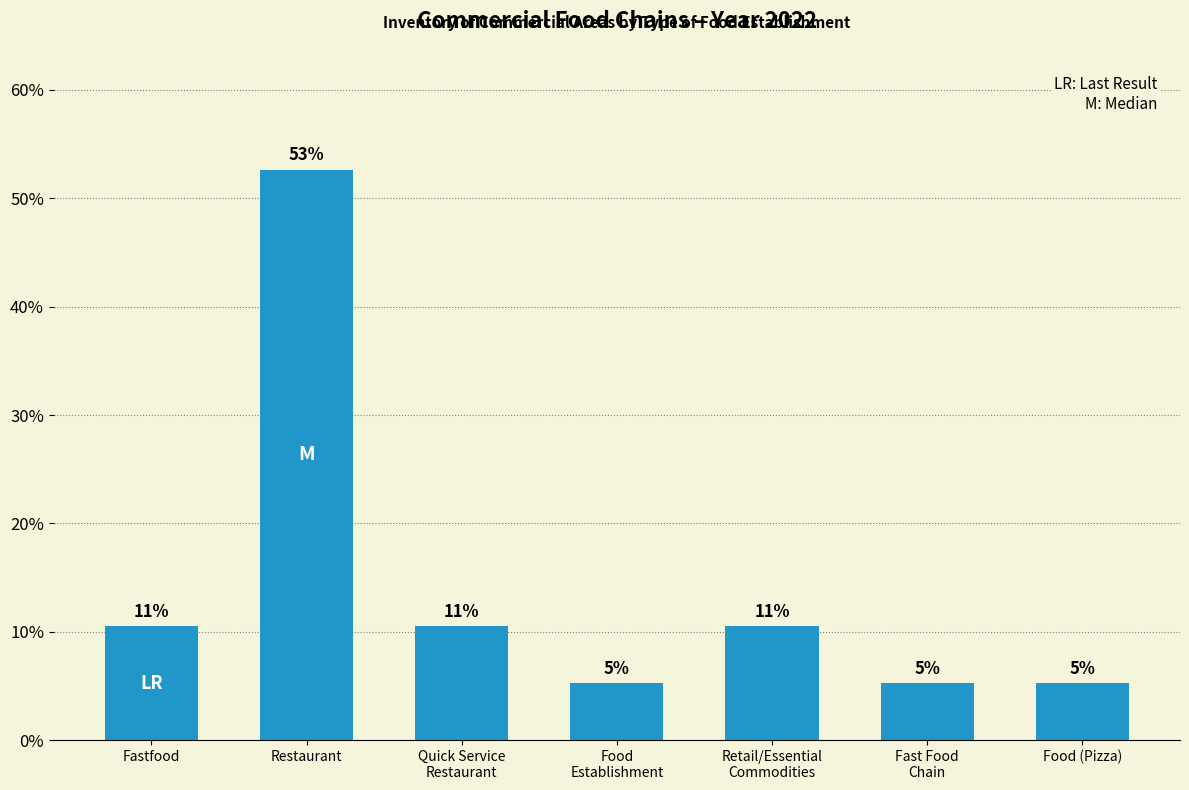

What is the minimum value shown in the chart?

5.3